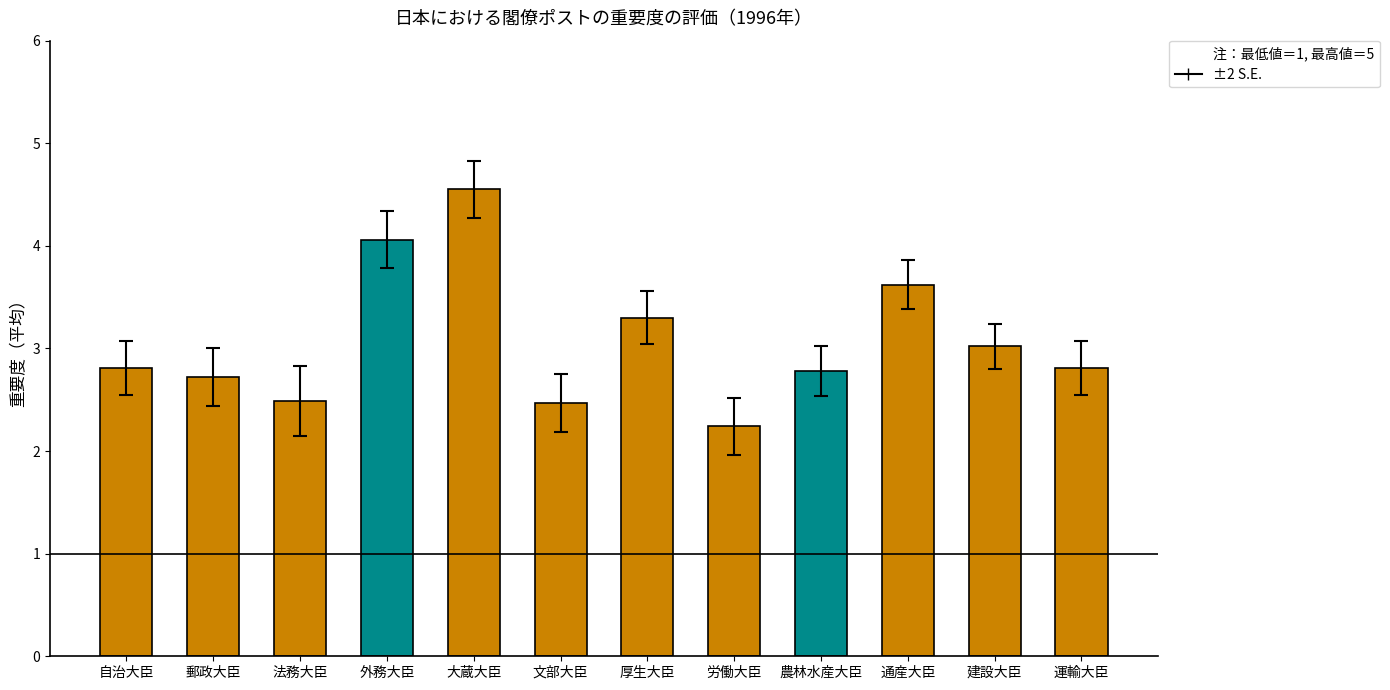

What is the change in value from 自治大臣 to 文部大臣?

-0.3